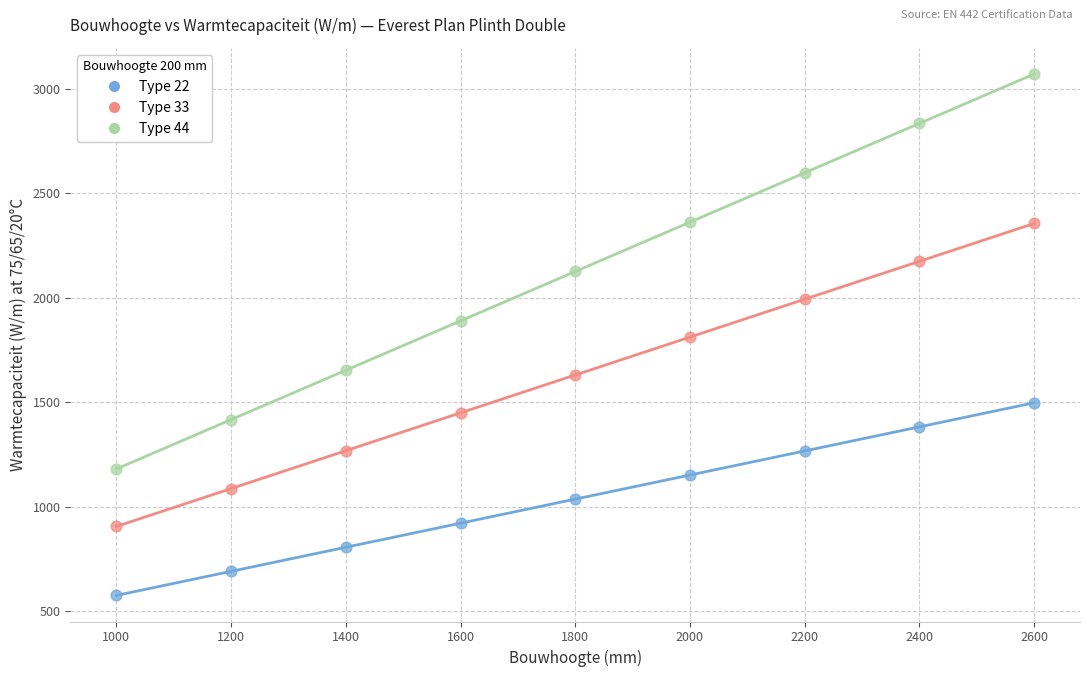

Which series has the largest Y range (max minus min)?

Type 44